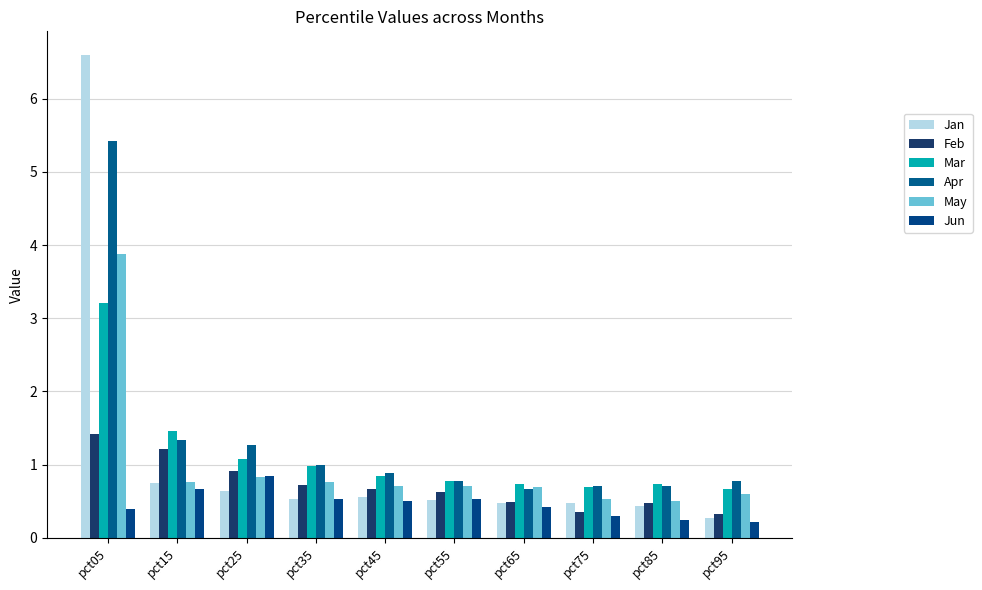

At which label is May closest to 2?

pct25